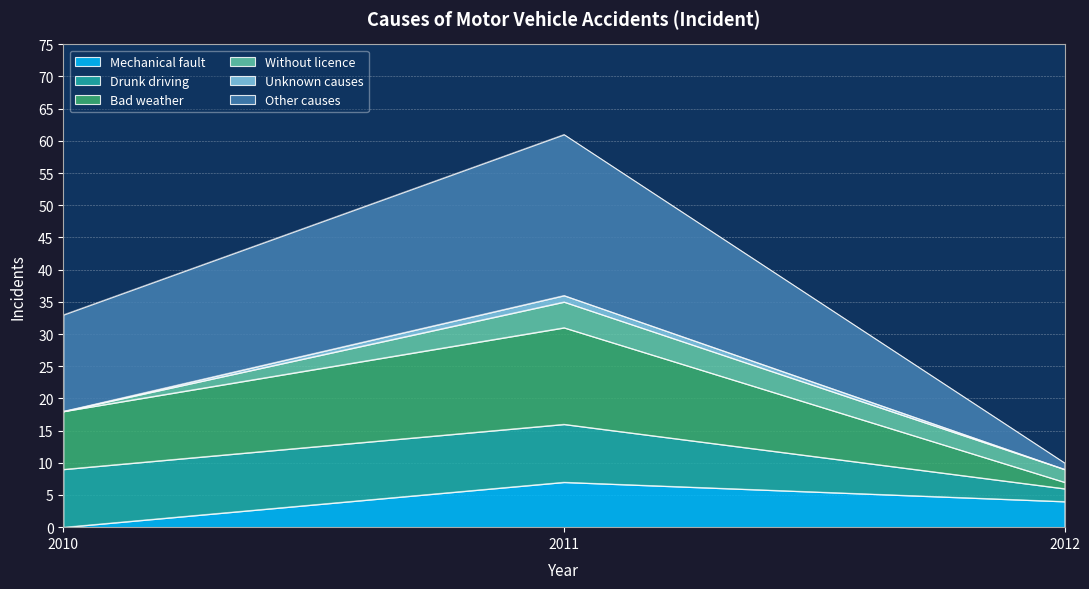

What is the total value across all series at 2010?

33